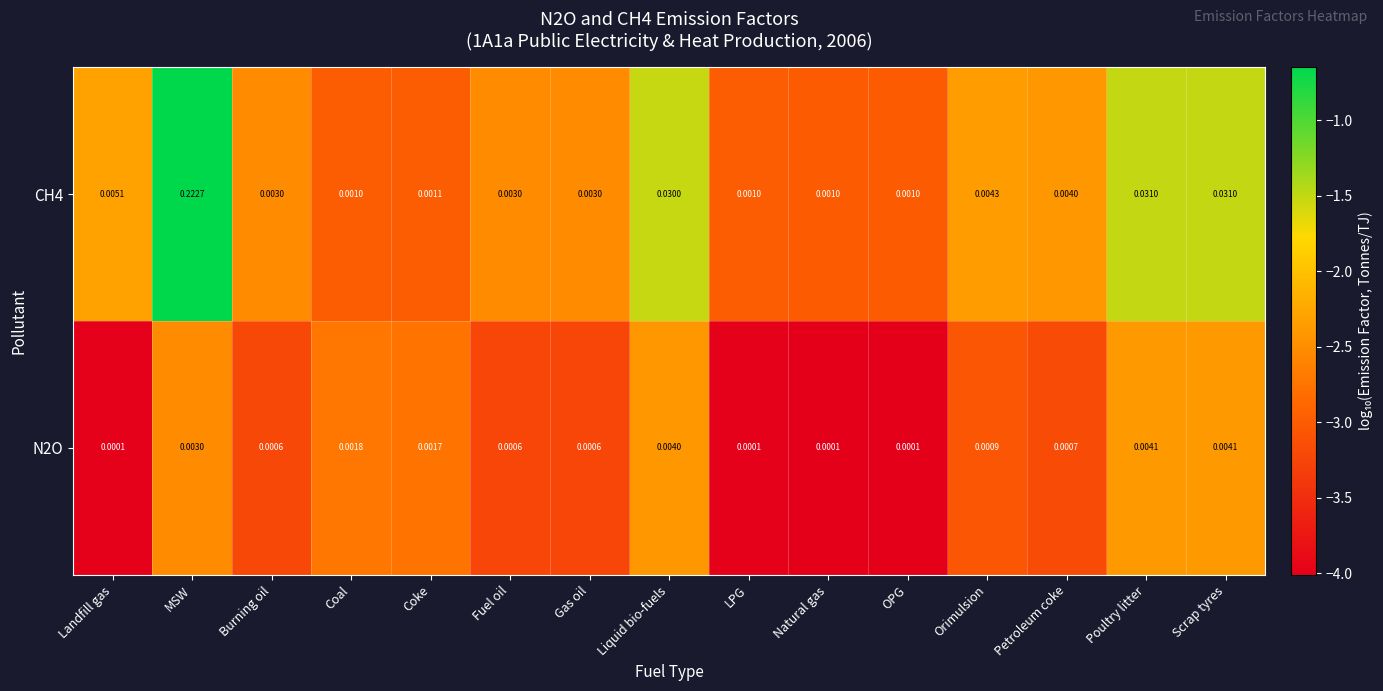

At which category is the sum across all series the highest?

MSW